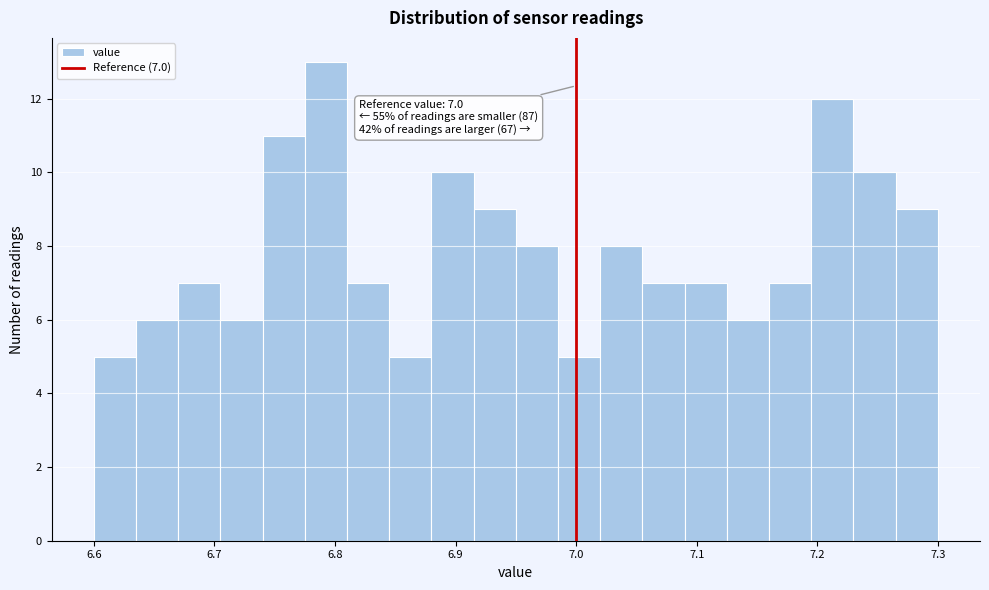

Read against the x-axis, roughly where is the centre of the tallest bar?

6.79